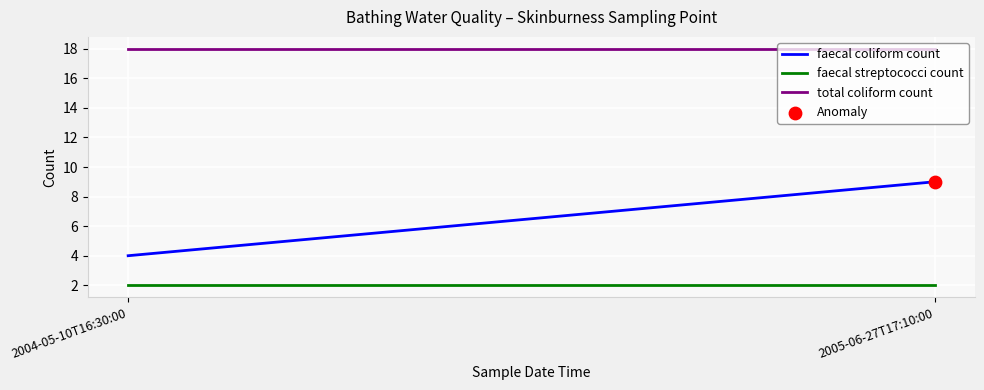

Which series has the largest total across all categories?

total coliform count